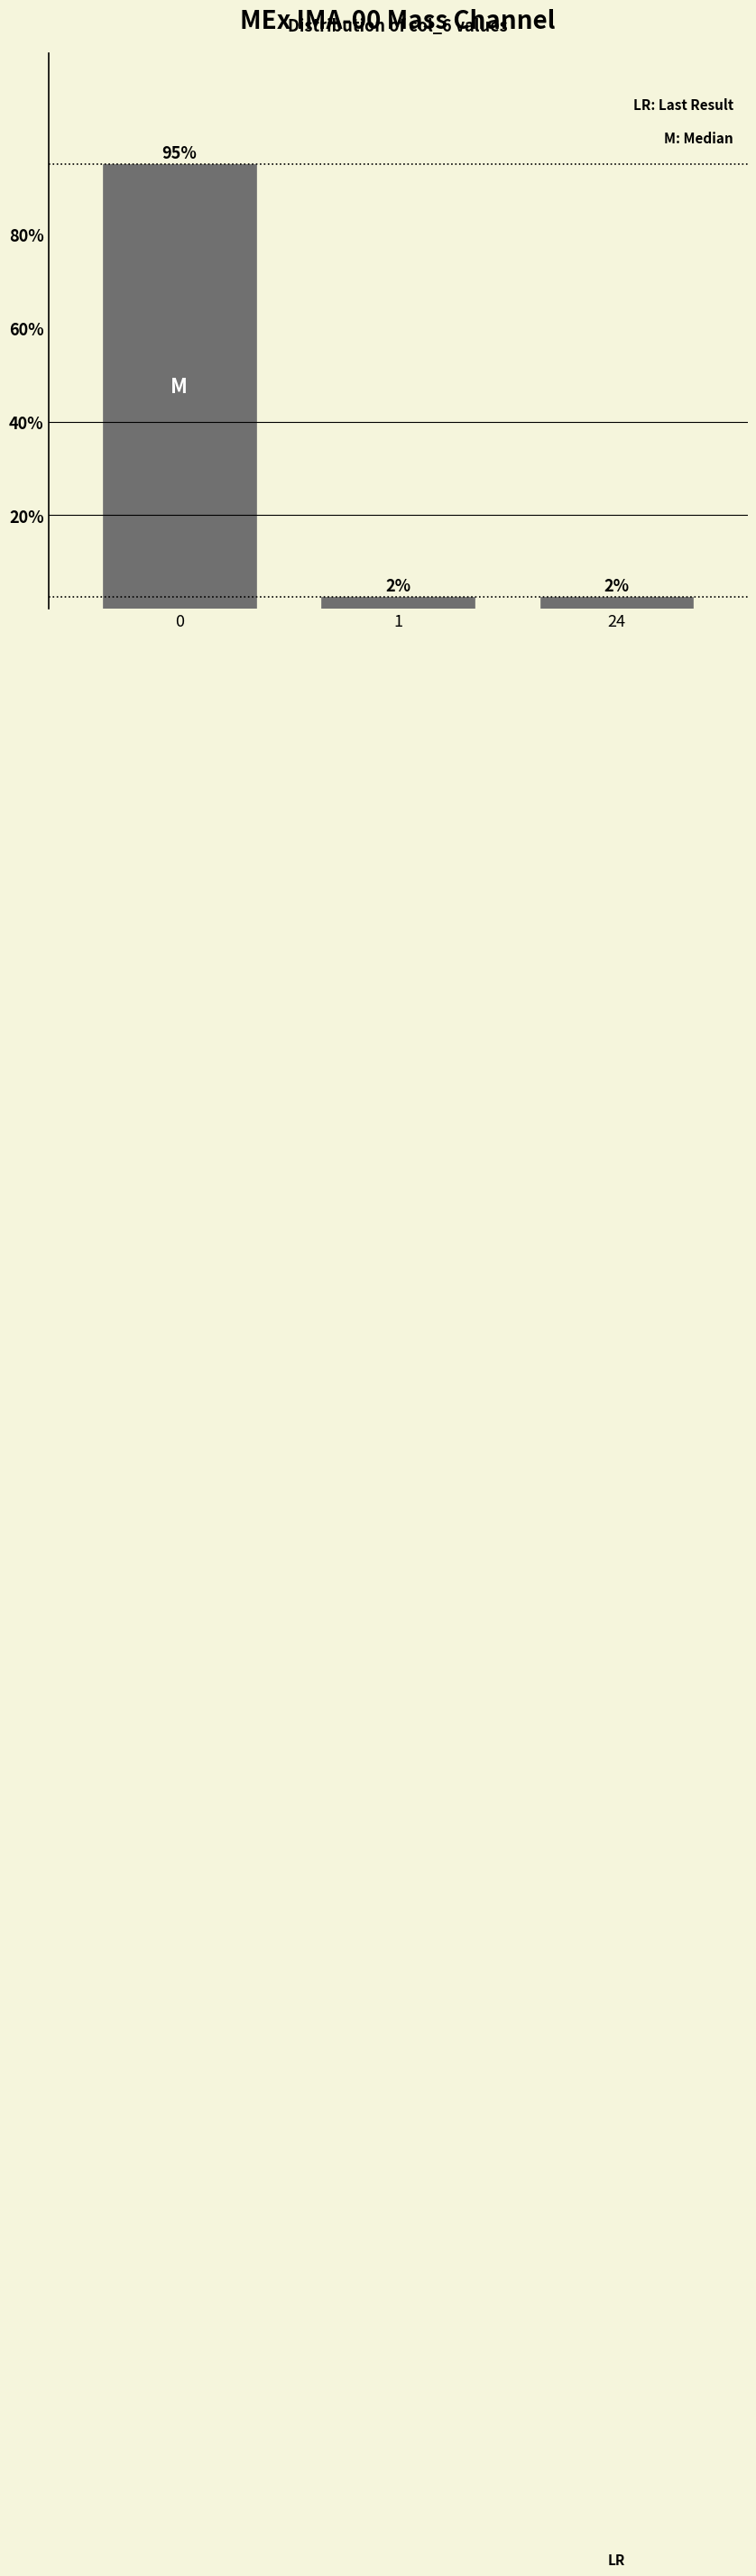

Are the bars horizontal?

No